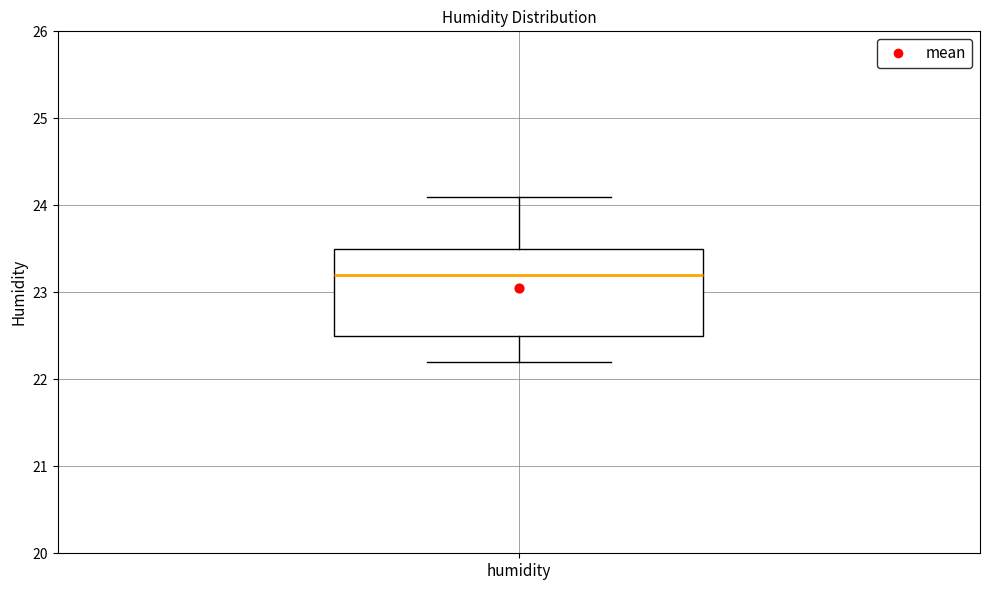

Read this box plot against the y-axis: the position of the median line, the range covered by the box, and the ends of both whiskers. The values are not printed on the chart, so give them approximately, as read against the axis.

median 23.2, box 22.5 to 23.5, whiskers 22.2 to 24.1